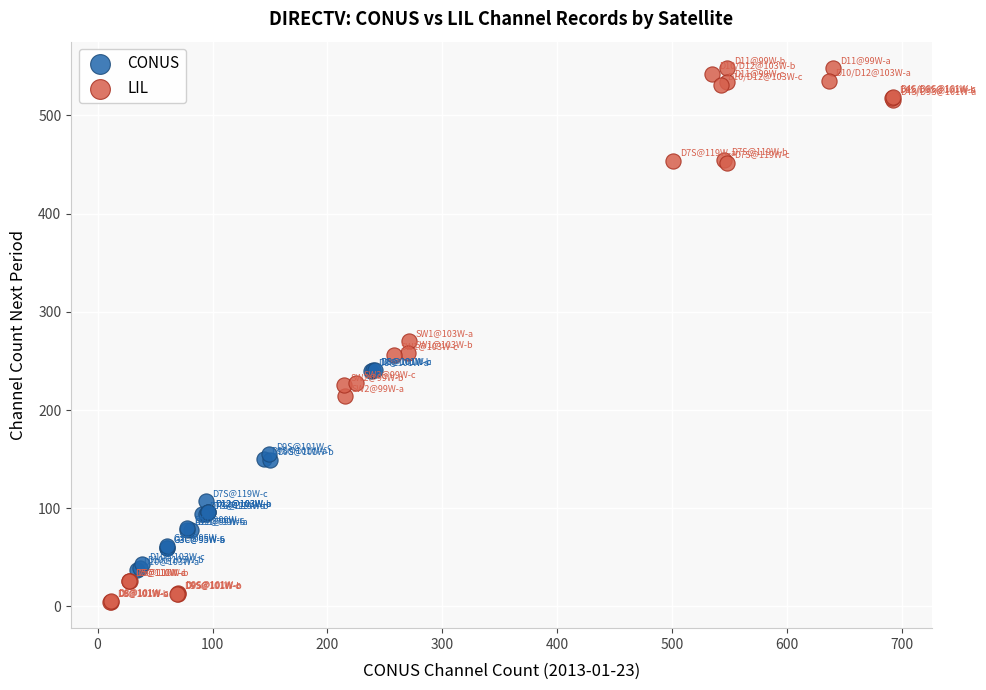

What are all the series names shown in the legend?

CONUS, LIL